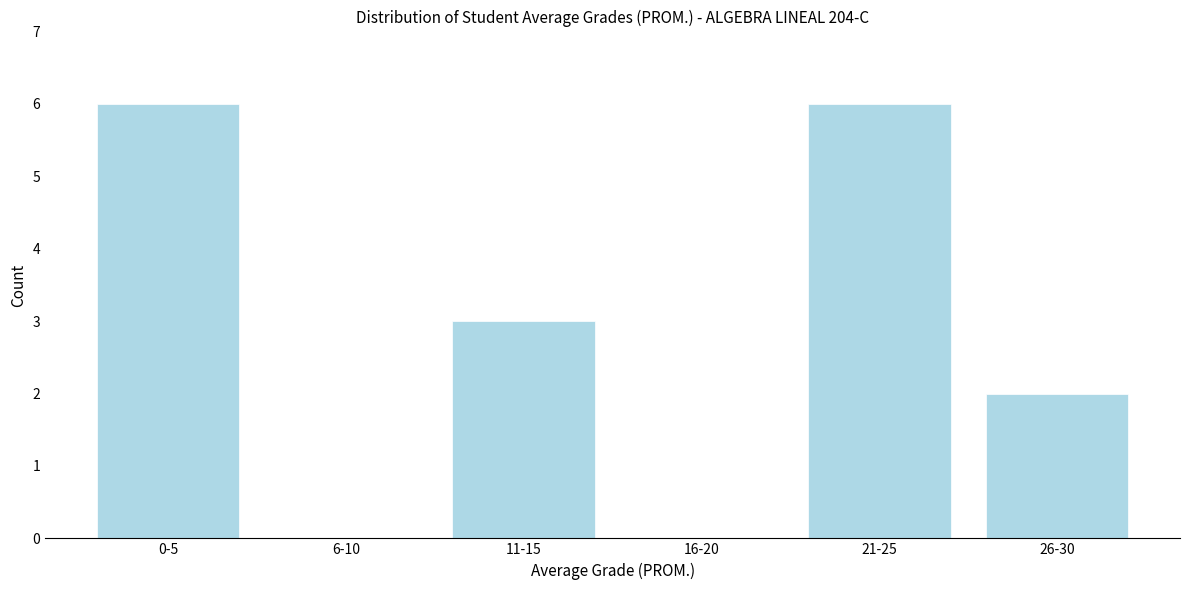

Reading right to left, extract all data points from this chart.

26-30=2	21-25=6	16-20=0	11-15=3	6-10=0	0-5=6